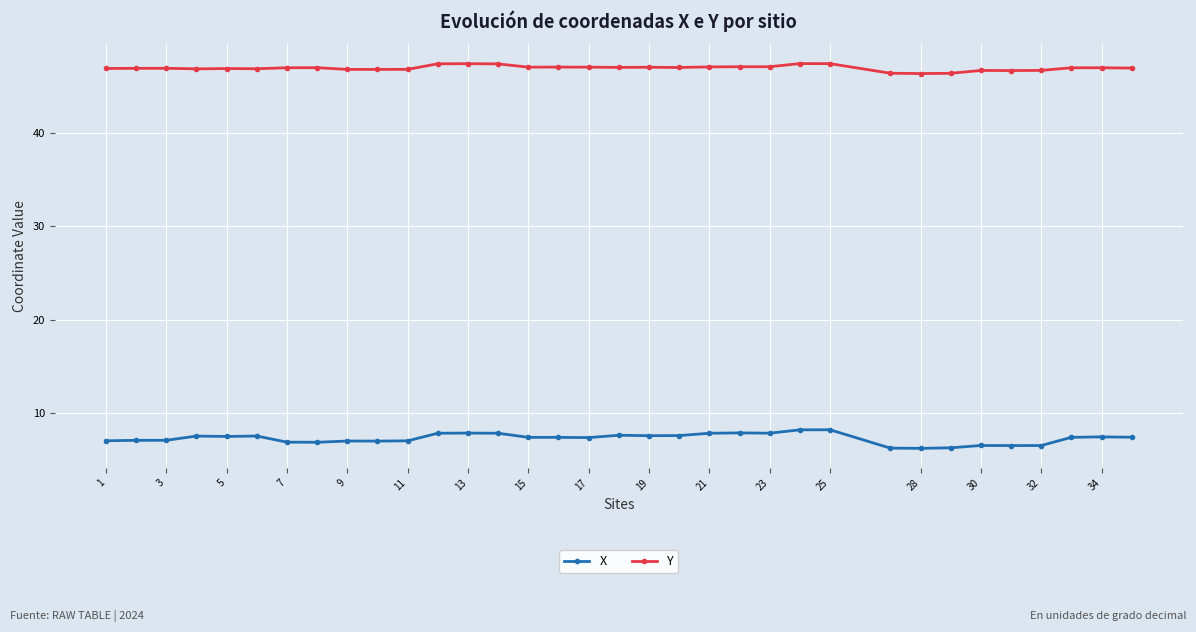

Which series has the largest range (max minus min)?

X